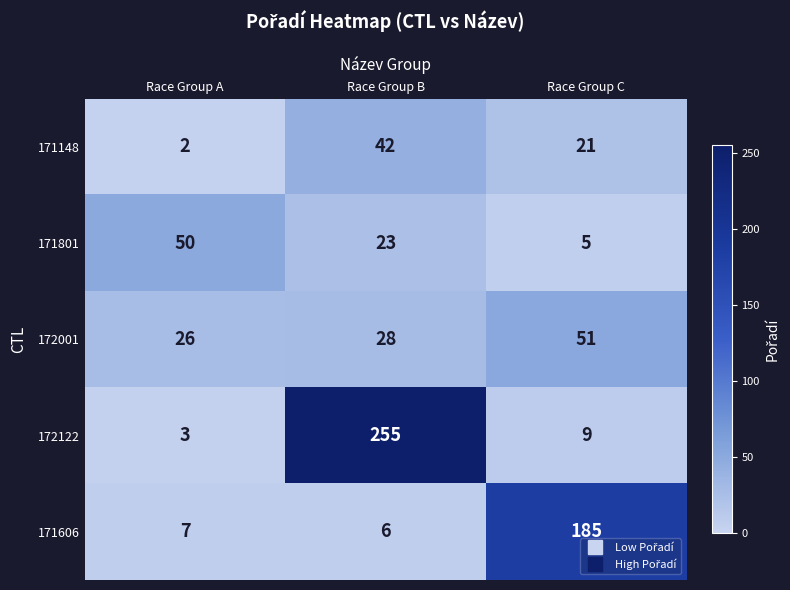

Which series has the widest spread of values?

172122